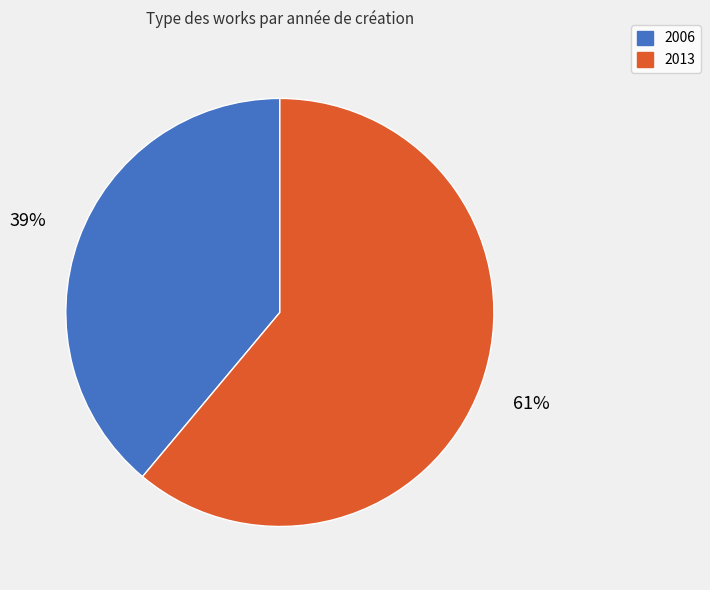

What percentage is the 2013 slice, to the nearest percent?

61%